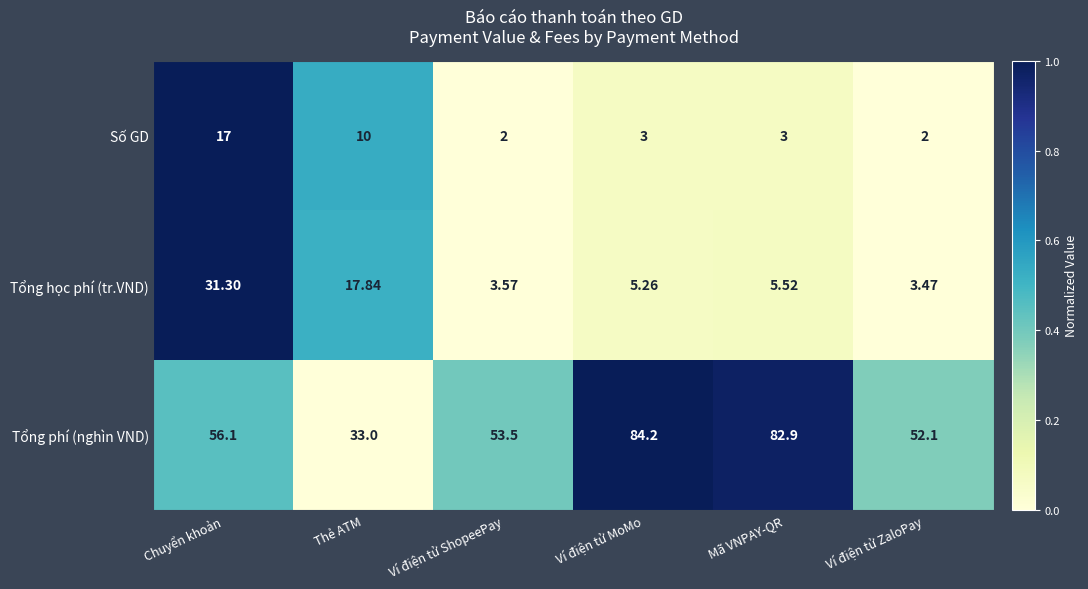

Is the value of Số GD at Thẻ ATM greater than the value of Tổng học phí (tr.VND) at Chuyển khoản?

No